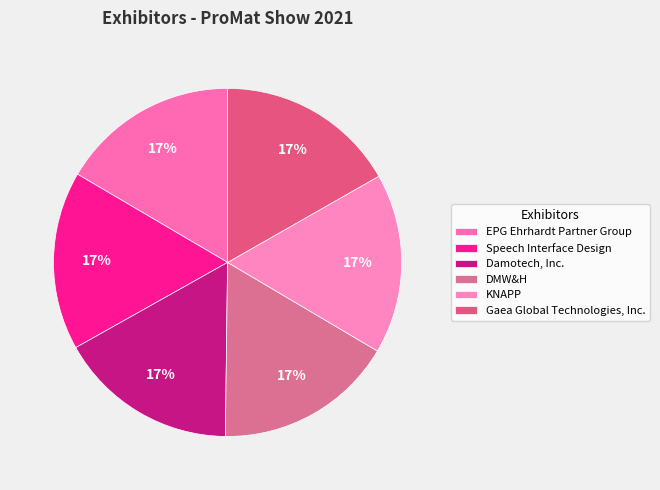

How many slices are in this pie chart?

6